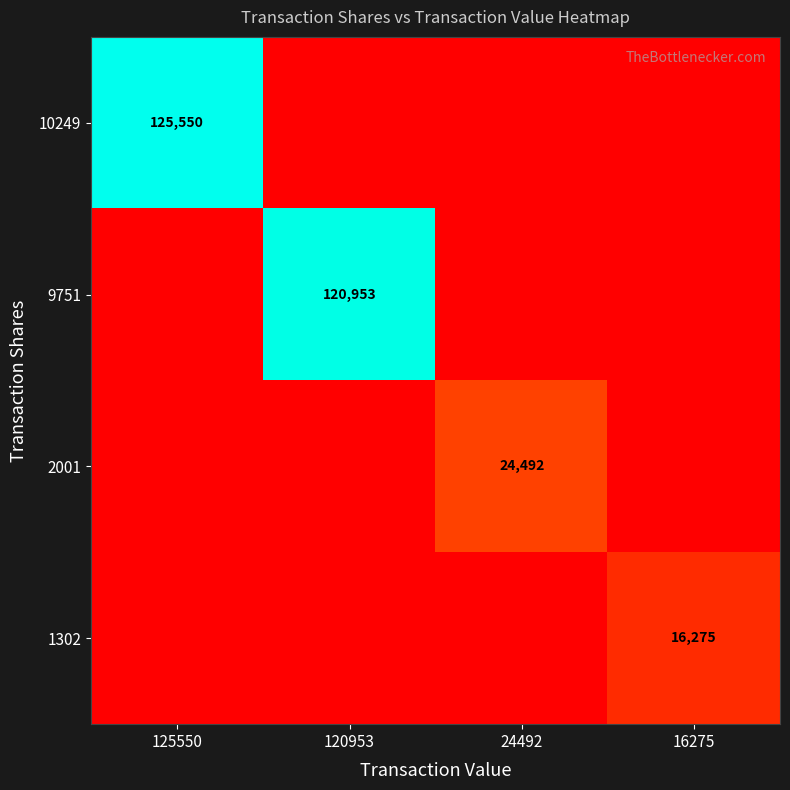

Count the number of categories in the chart.

4